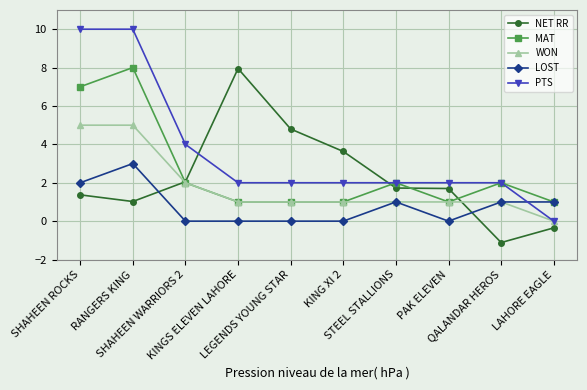

What is the maximum value for WON?

5.0